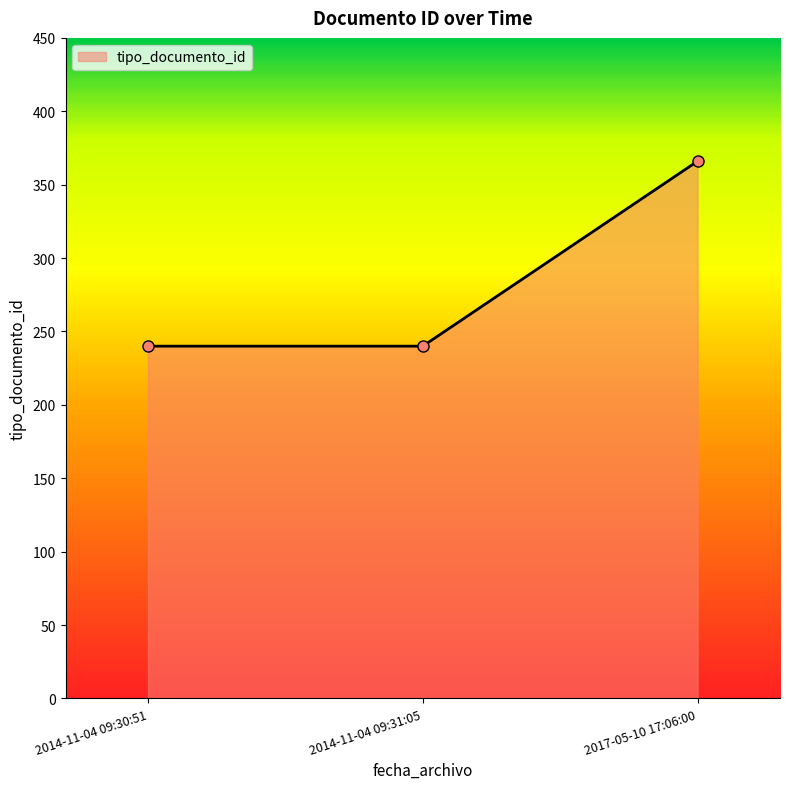

Reading left to right, what are all the values shown in this chart?

2014-11-04 09:30:51=240	2014-11-04 09:31:05=240	2017-05-10 17:06:00=366